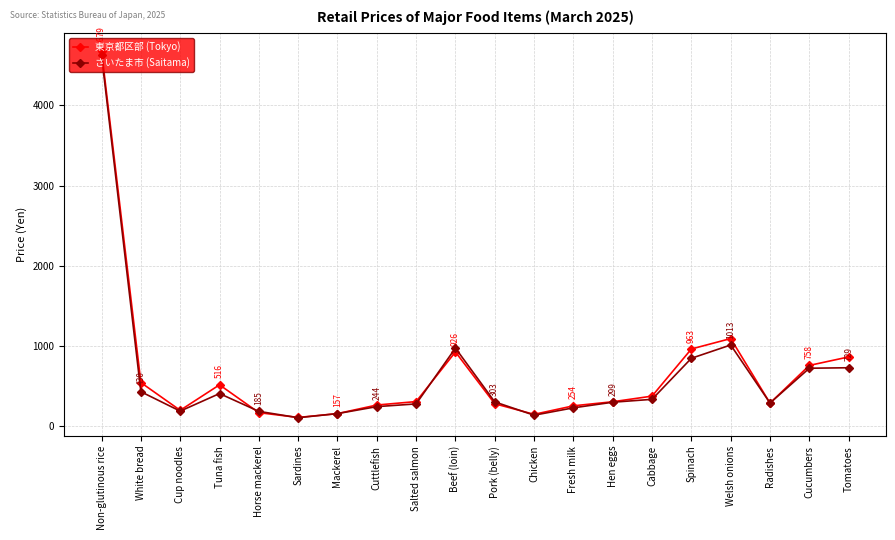

What is the sum of the 東京都区部 (Tokyo) values at Pork (belly) and Mackerel?

437